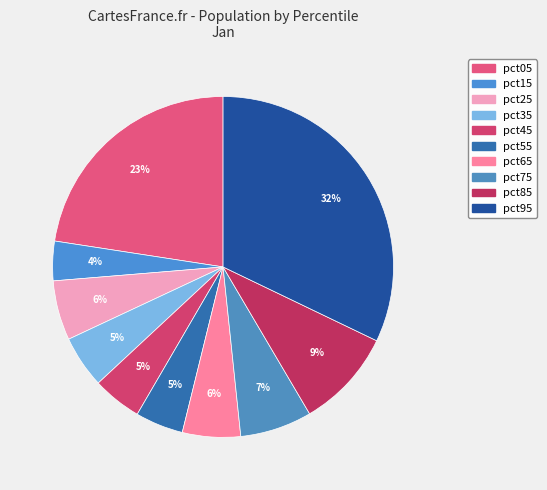

Is there a majority slice in this chart?

No